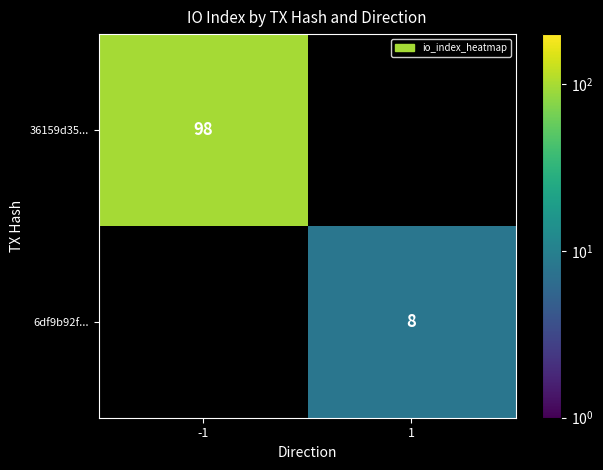

True or false: 6df9b92f... has a value of 3 at 1.

False